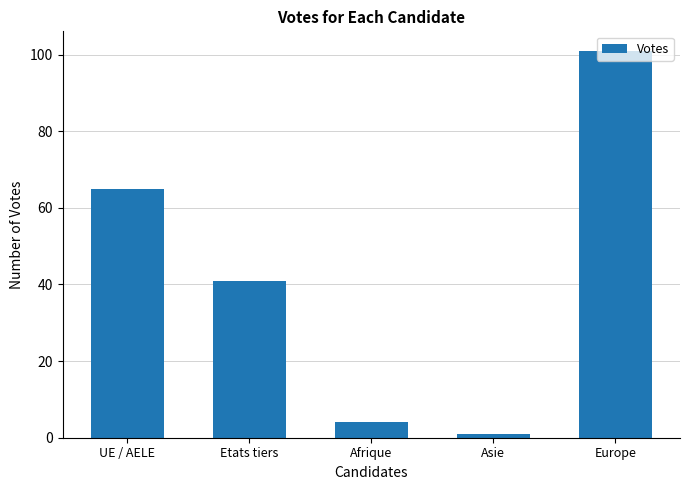

How many values are below 41?

2